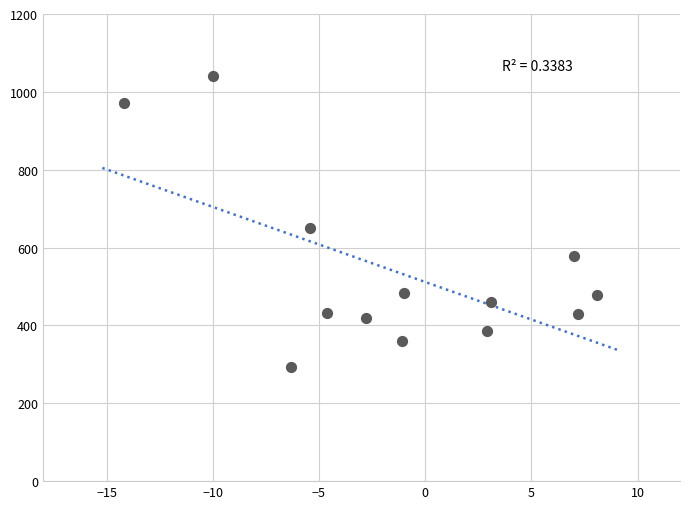

What is the range of Y values (max minus min)?

747